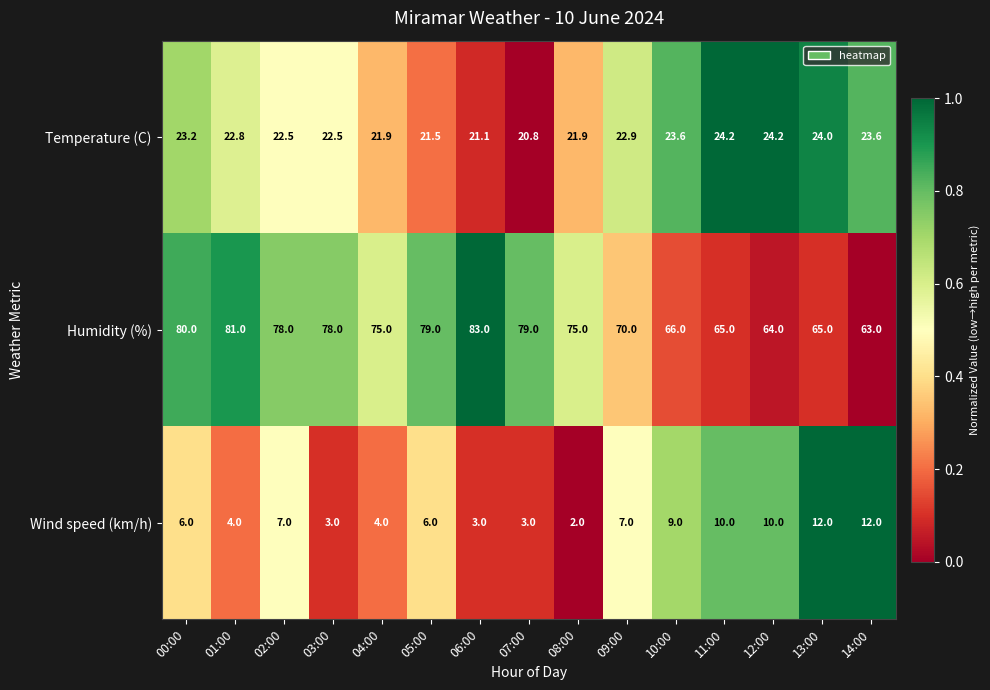

The value of Temperature (C) at 04:00 is 8.9. True or false?

False